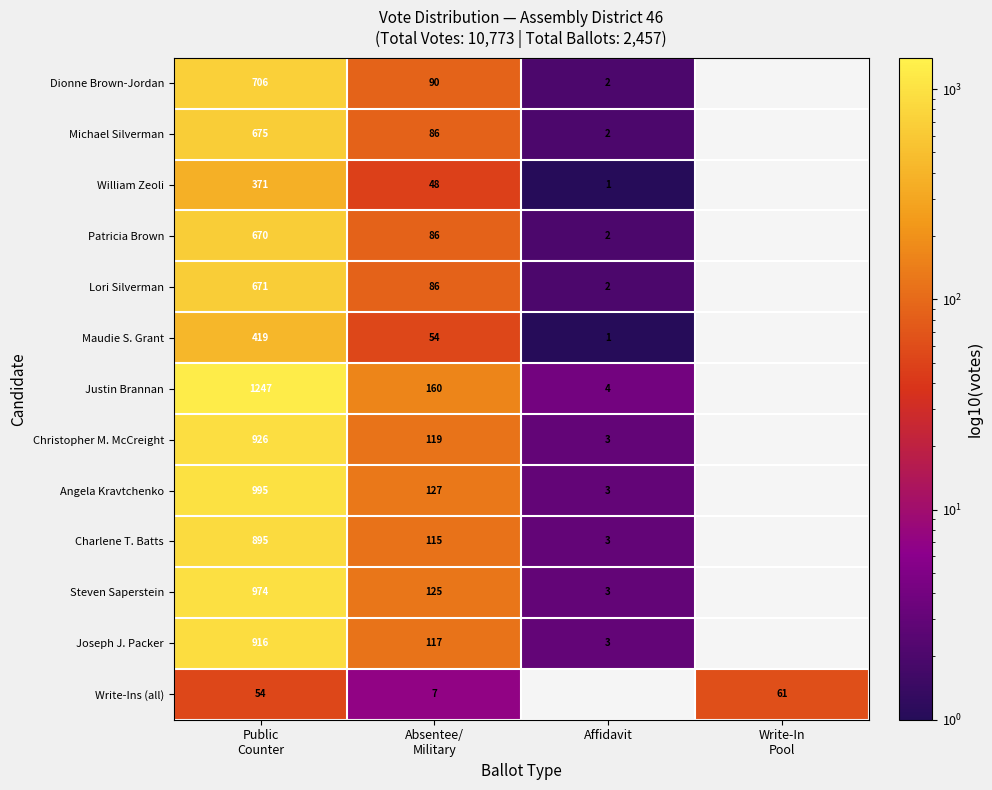

True or false: William Zeoli has a value of 1 at Affidavit.

True